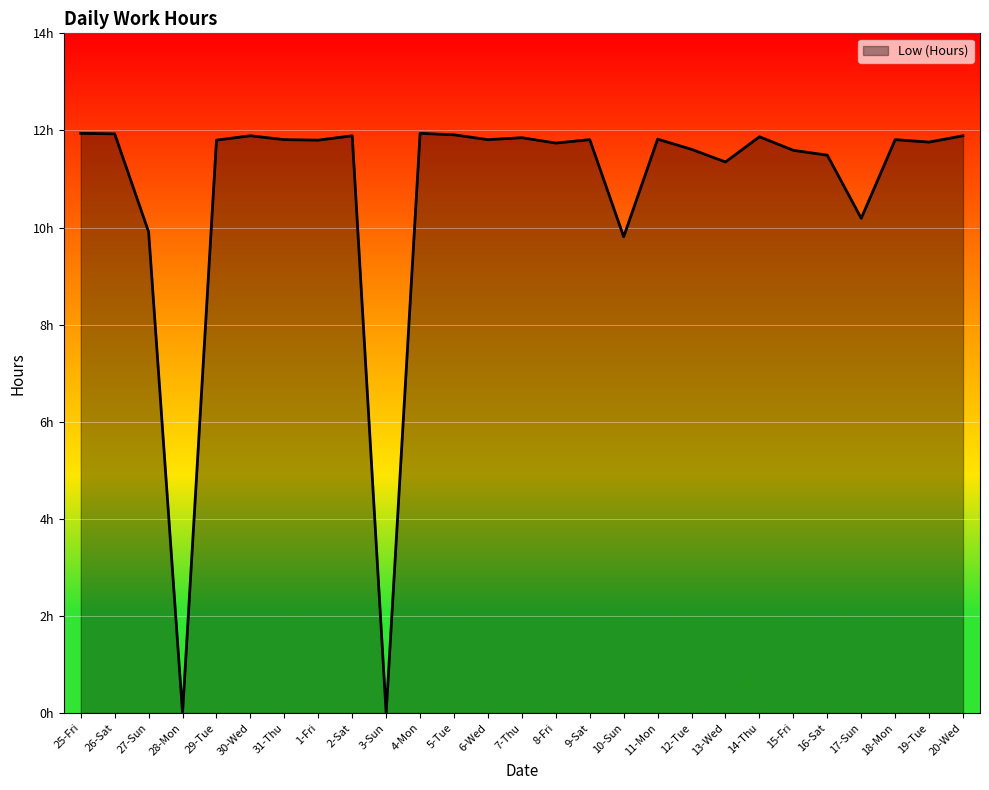

What position from the left is 20-Wed?

27